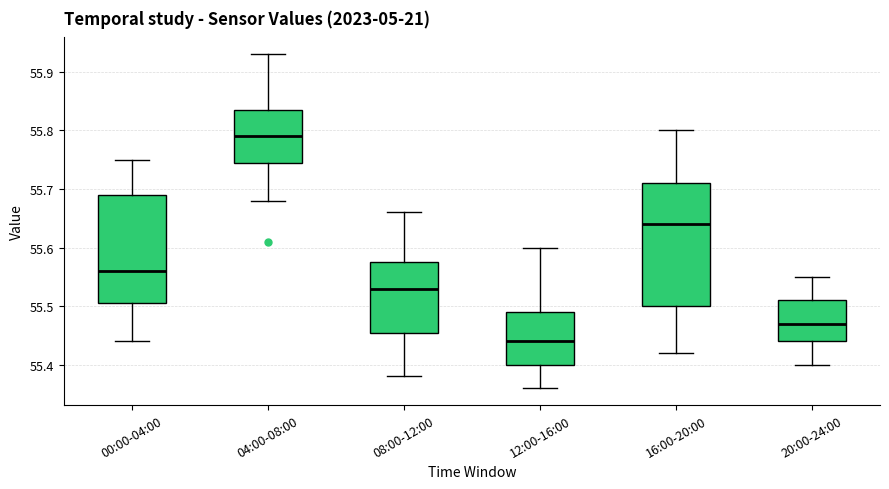

Which box has the highest median line?

04:00-08:00